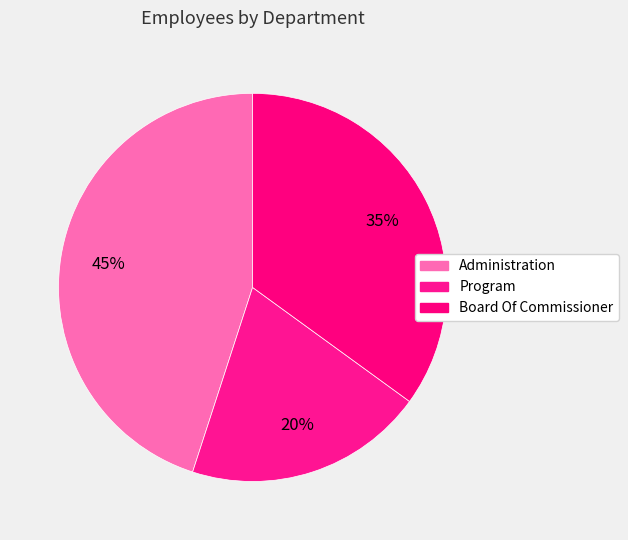

The Program slice represents 20% of the pie. True or false?

True